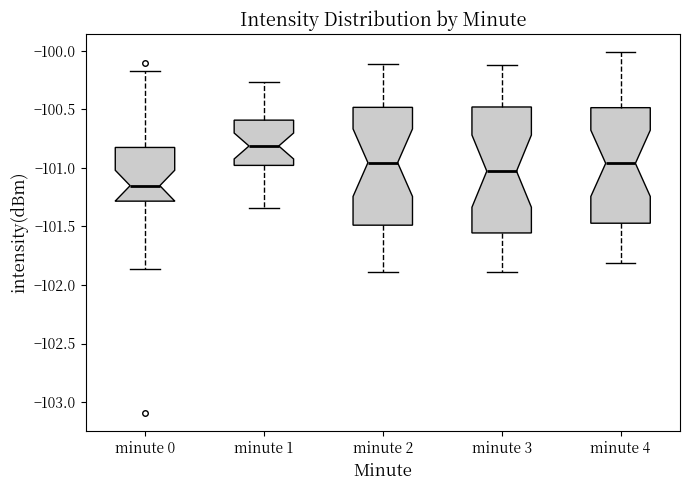

Which box's median line is the lowest?

minute 0